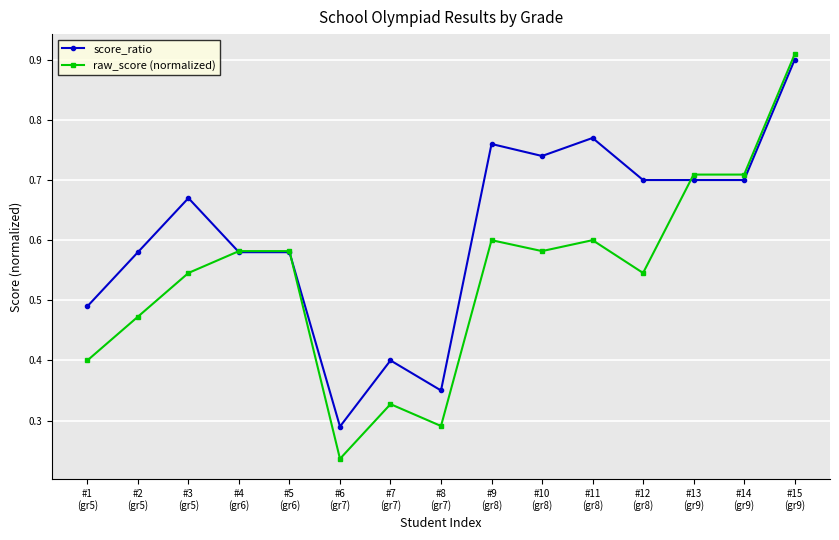

True or false: raw_score (normalized) has more than 0 points higher than both neighbors.

True